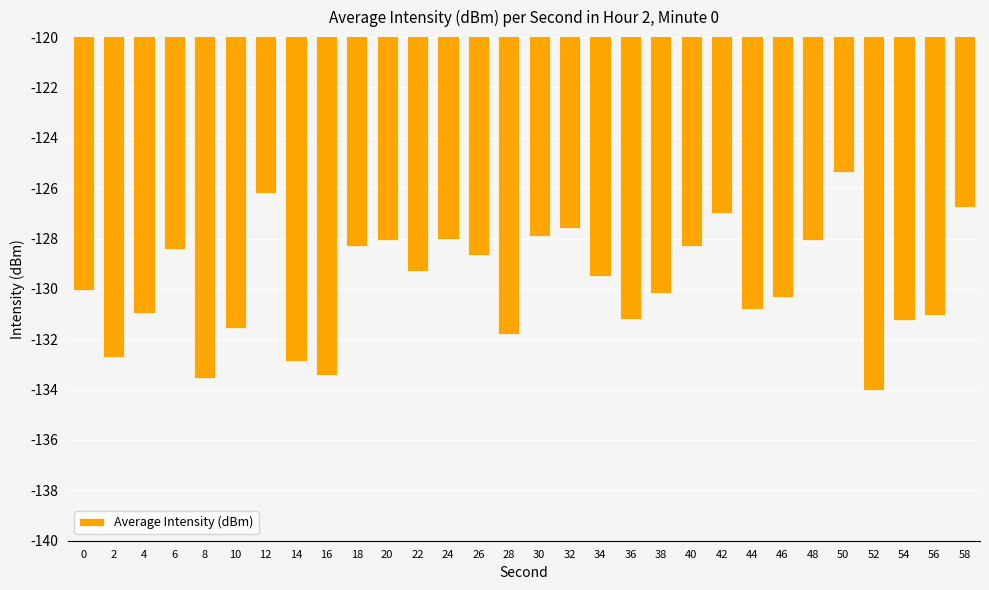

What is the change in value from 14 to 24?

+4.8